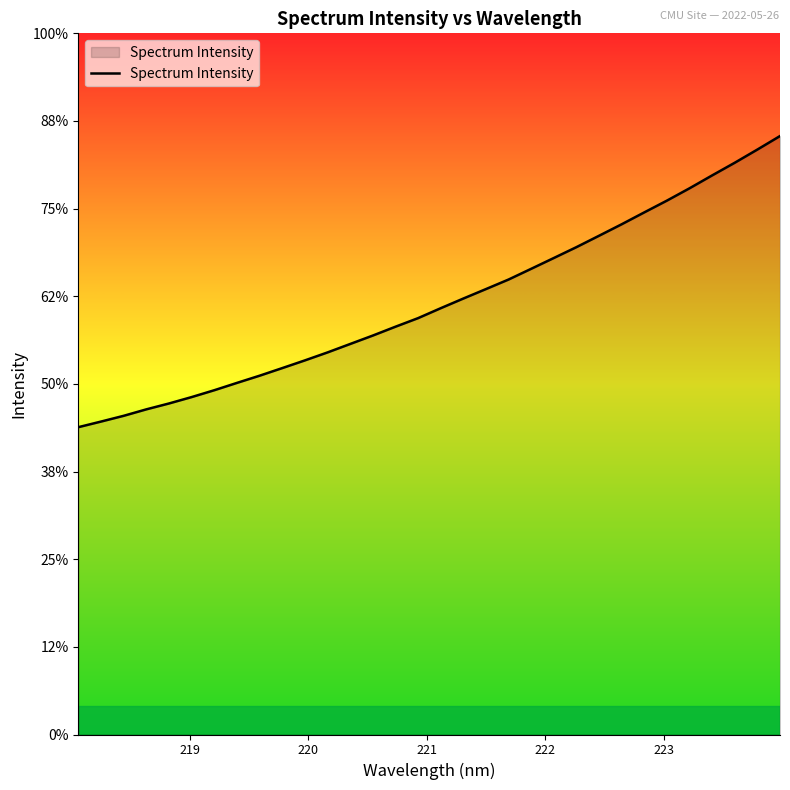

Is this an area chart (filled region under the line)?

Yes